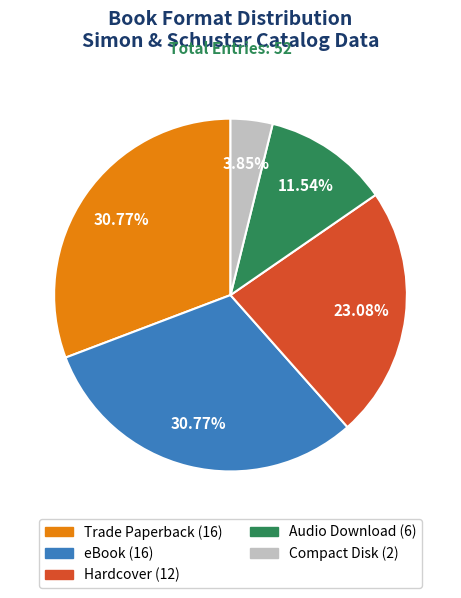

What percentage is the eBook slice, to the nearest percent?

31%